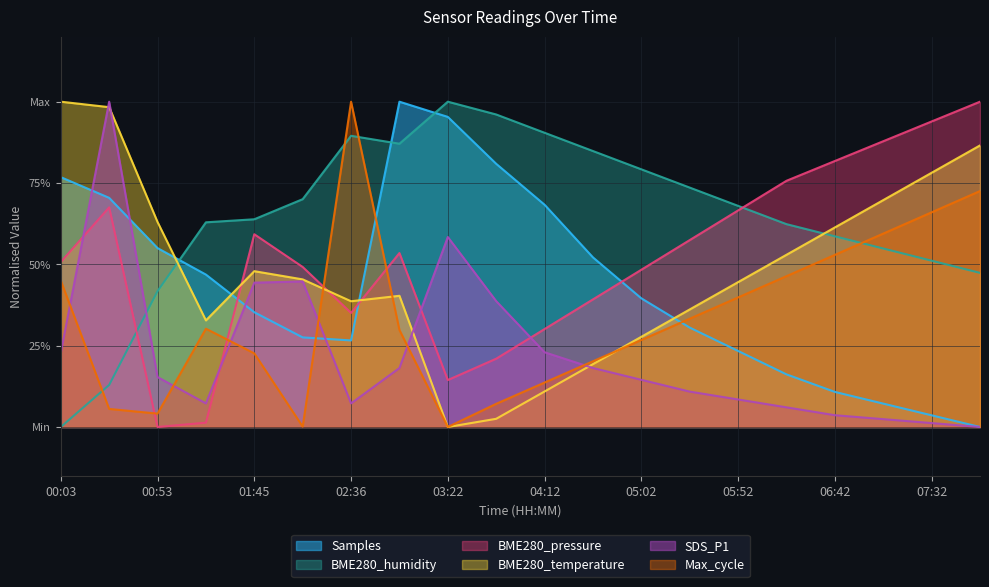

Which has a higher value, 05:02 or 06:17?

05:02